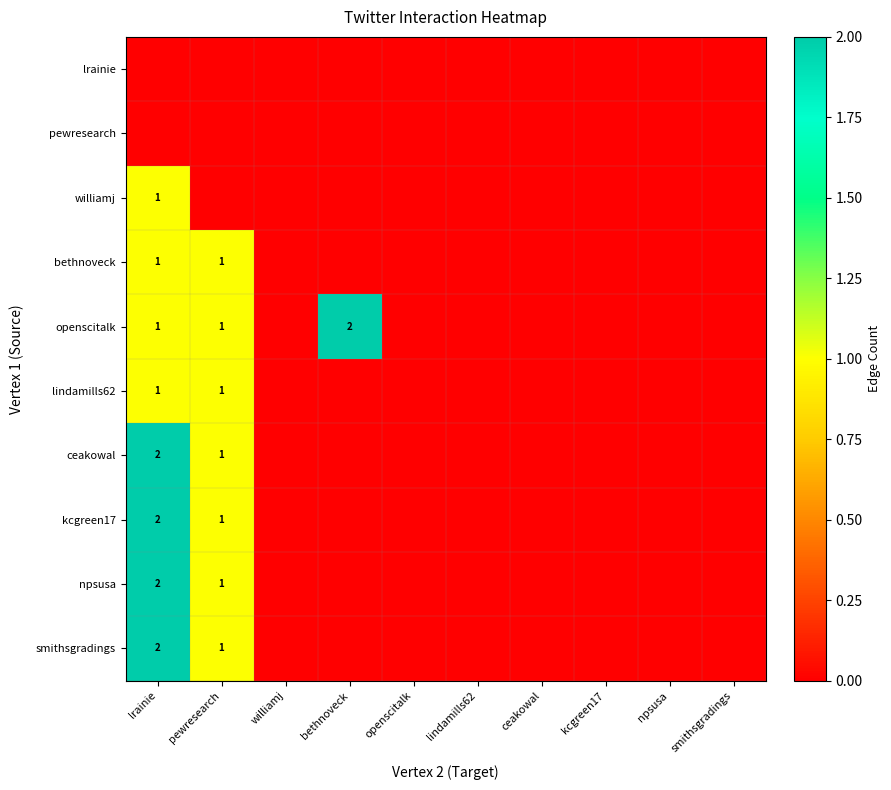

What is the difference between the ceakowal values at pewresearch and bethnoveck?

1